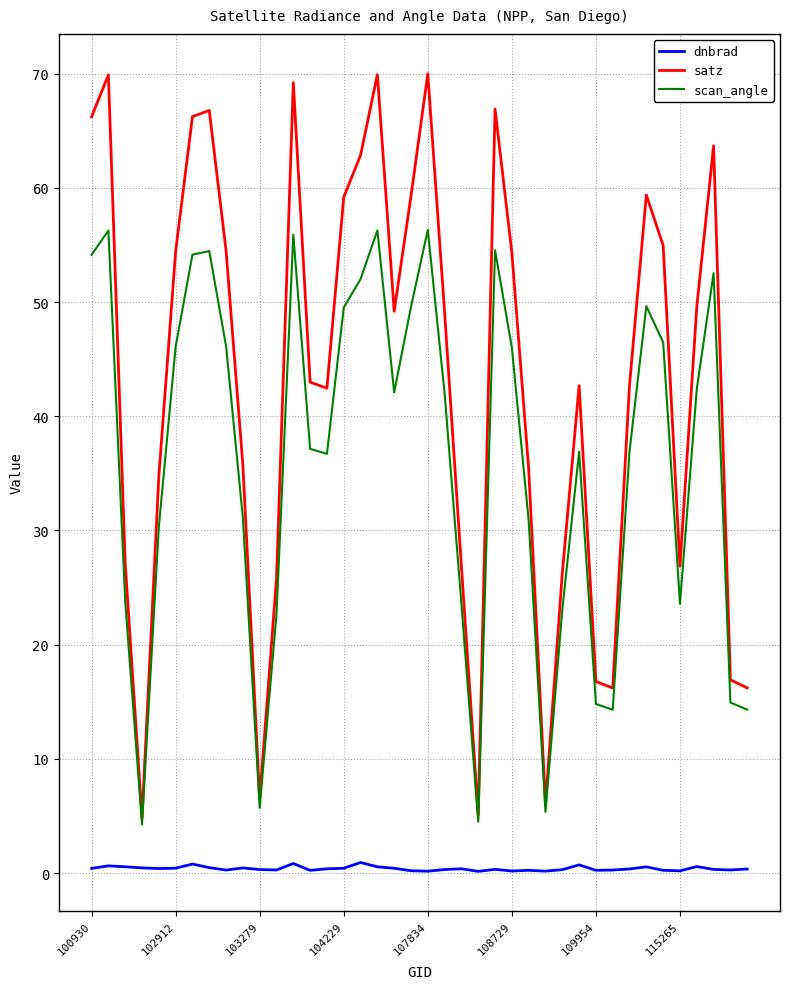

What is the lowest value of the satz series?

4.8